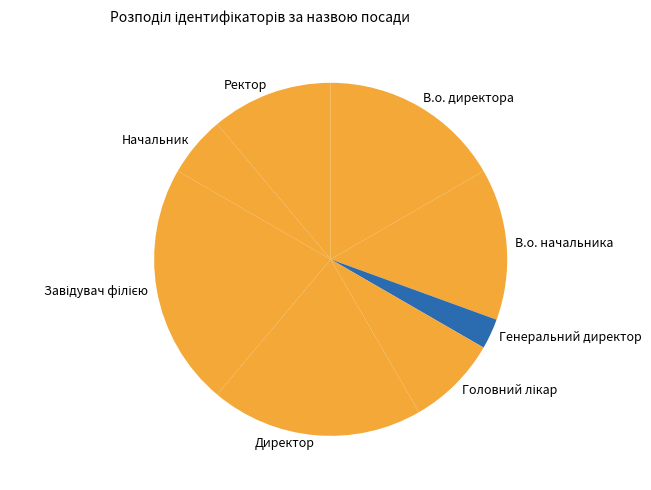

Combined, do Начальник and Директор account for over 50%?

No